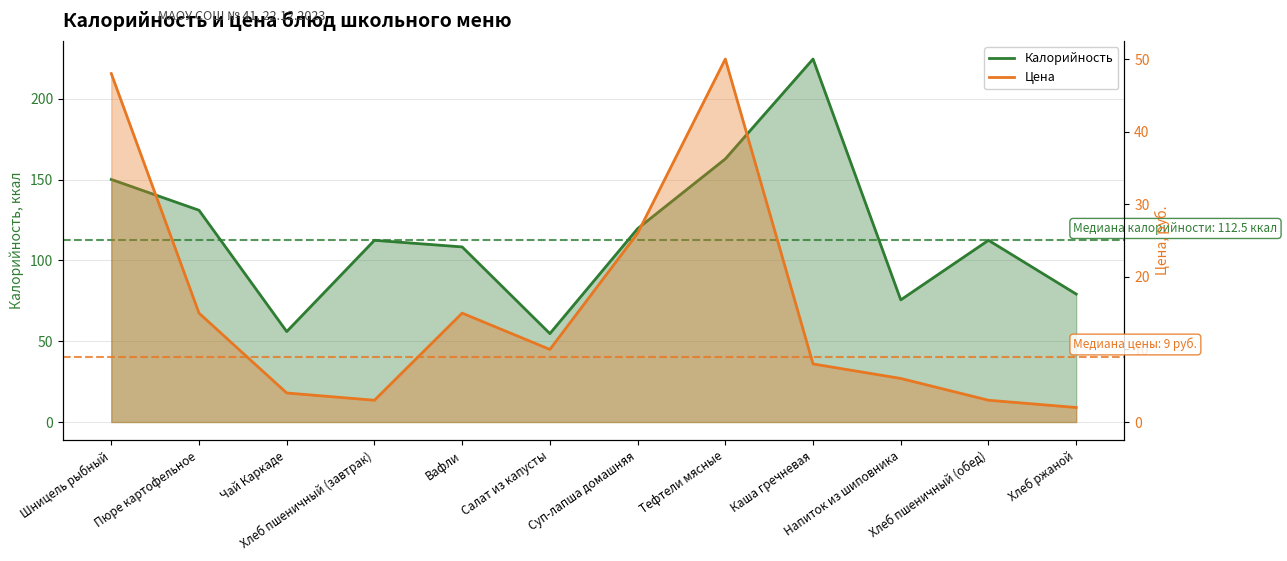

How many data points in Цена are less than 10?

6